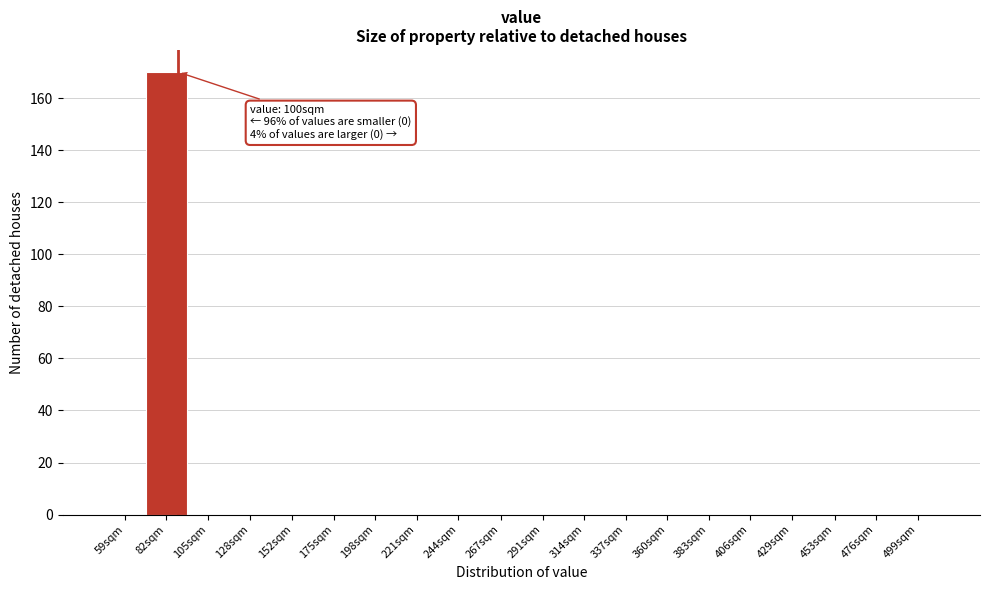

Reading left to right, what are all the values shown in this chart?

59sqm=0	82sqm=170	105sqm=0	128sqm=0	152sqm=0	175sqm=0	198sqm=0	221sqm=0	244sqm=0	267sqm=0	291sqm=0	314sqm=0	337sqm=0	360sqm=0	383sqm=0	406sqm=0	429sqm=0	453sqm=0	476sqm=0	499sqm=0